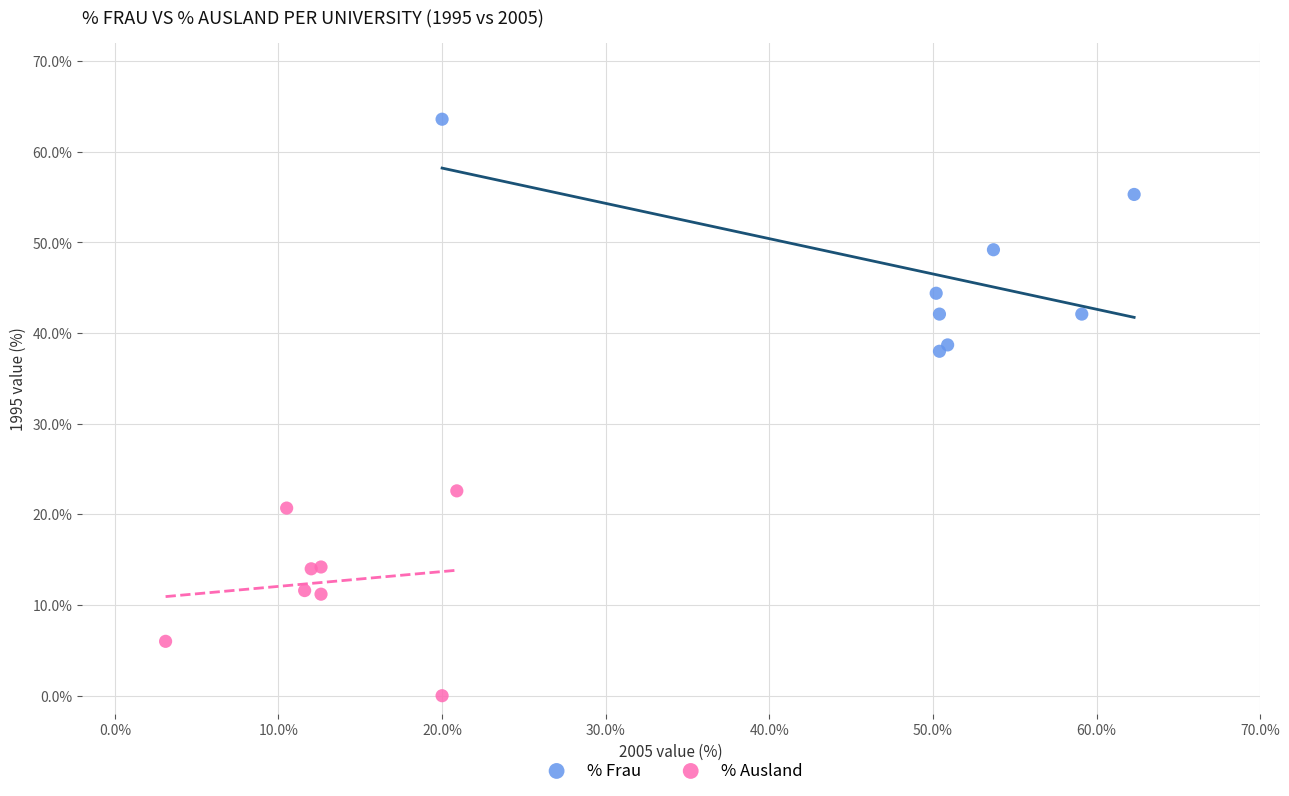

Which series contains the highest Y value?

% Frau